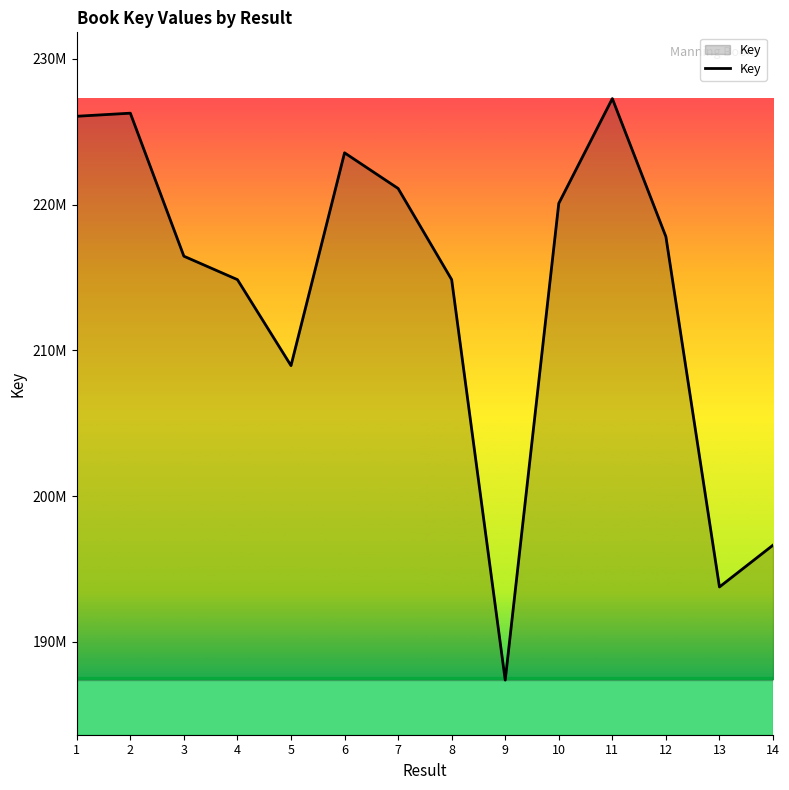

Rank the categories by value from lowest to highest.

9, 13, 14, 5, 4, 8, 3, 12, 10, 7, 6, 1, 2, 11